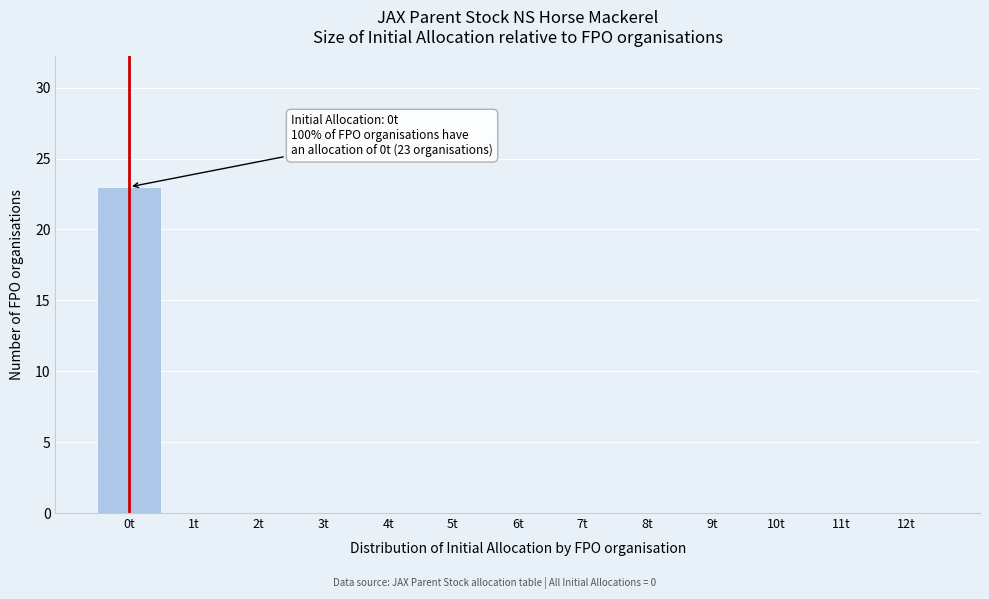

Reading left to right, transcribe all the data shown in this chart.

0t=23	1t=0	2t=0	3t=0	4t=0	5t=0	6t=0	7t=0	8t=0	9t=0	10t=0	11t=0	12t=0